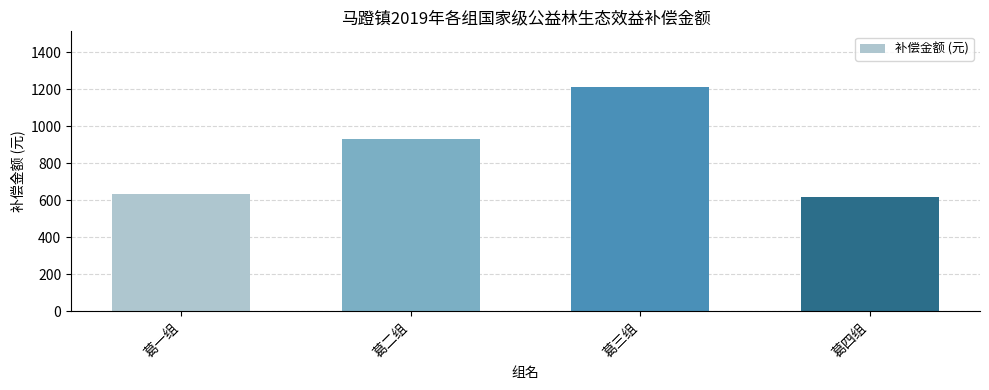

What is the sum of all values?

3398.1